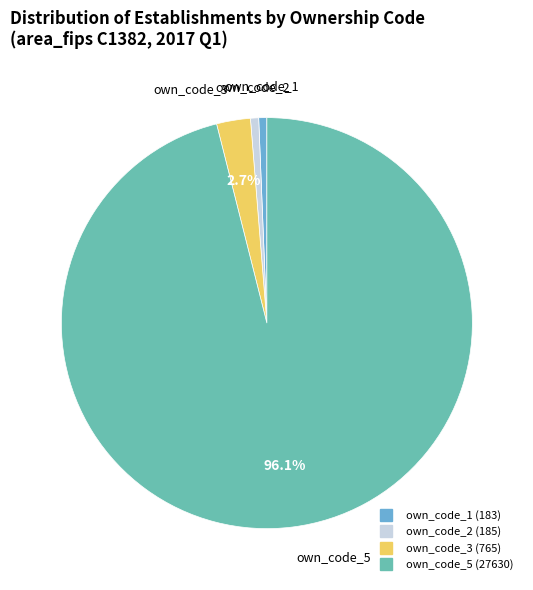

To the nearest percent, what portion does own_code_1 represent?

1%